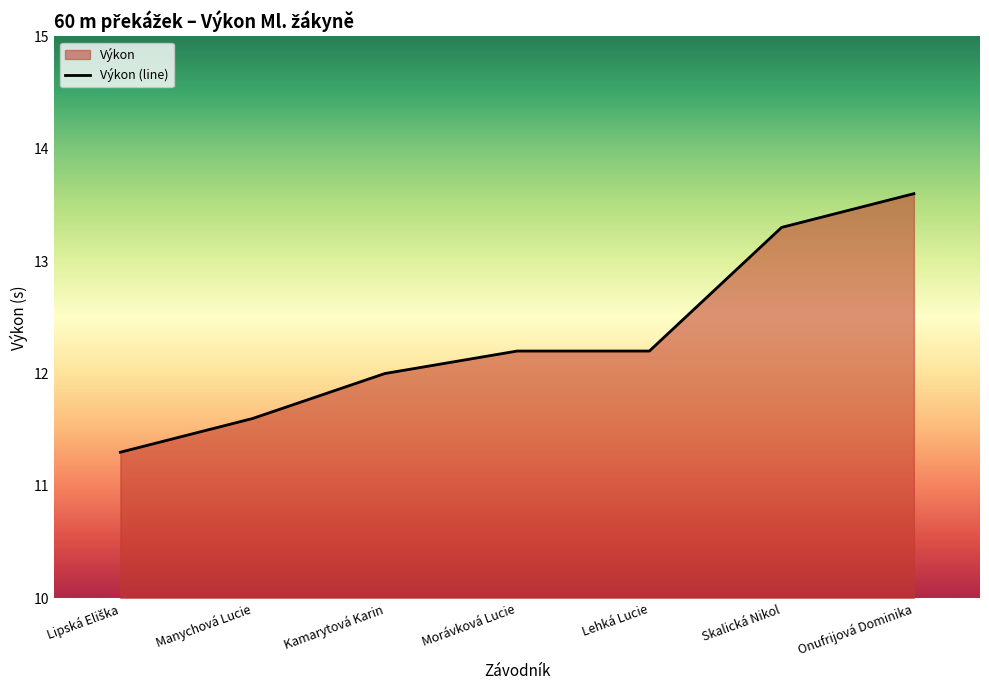

Which category has the lowest value across all series?

Lipská Eliška